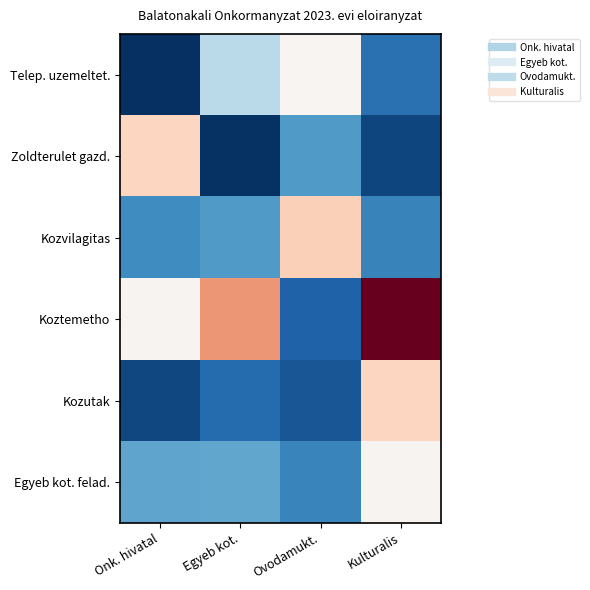

What is the total value across all series at Onk. hivatal?

37934540